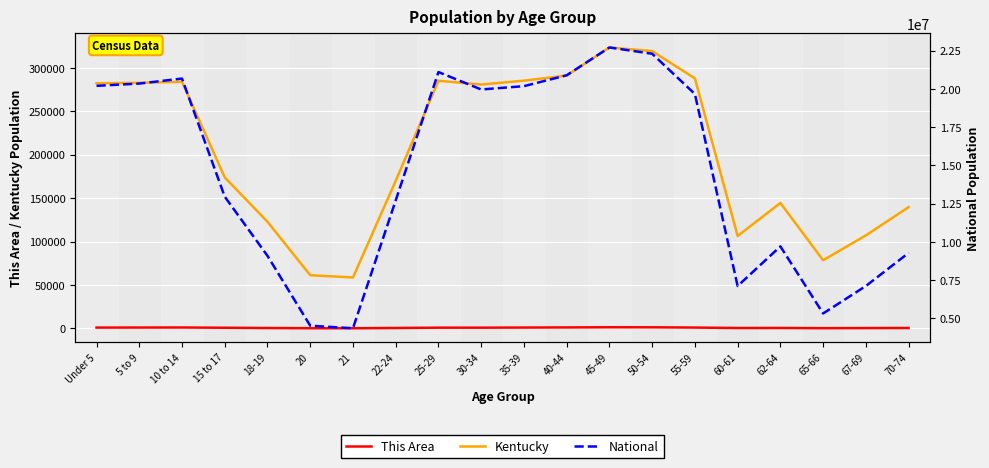

What position from the left is 10 to 14?

3